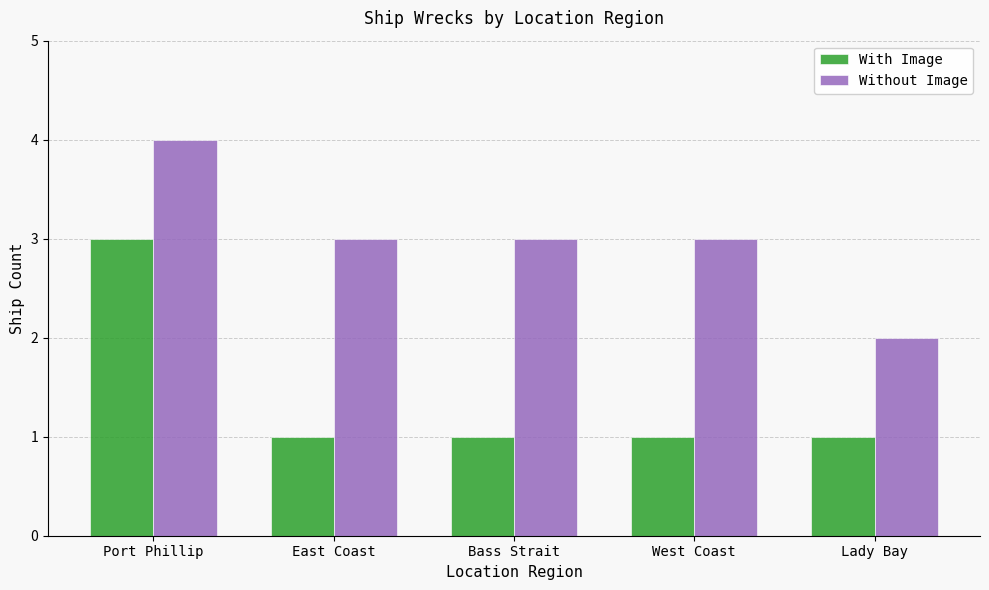

How many groups of bars are there?

5